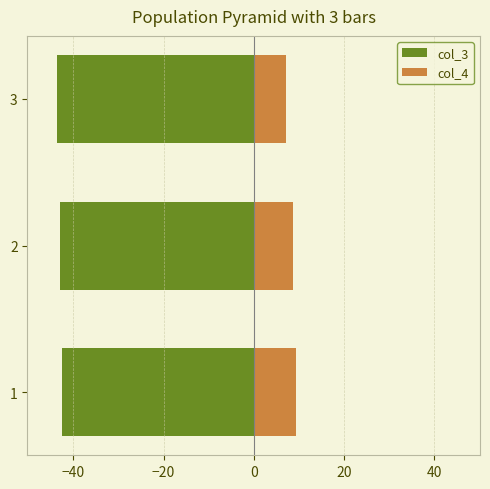

How many bars are there in each group?

2